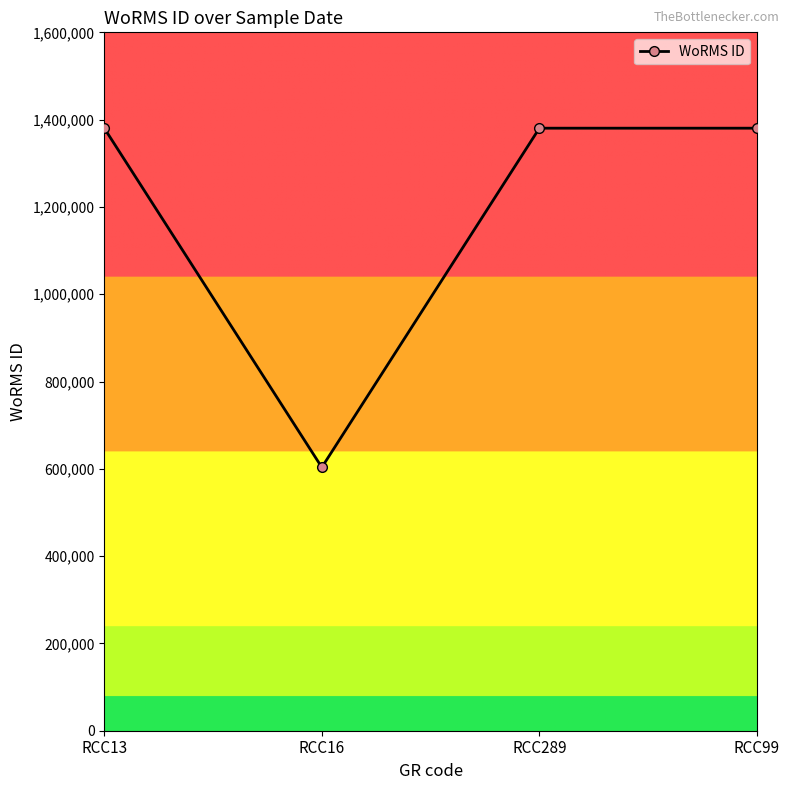

What is the label of the 3rd point from the right?

RCC16